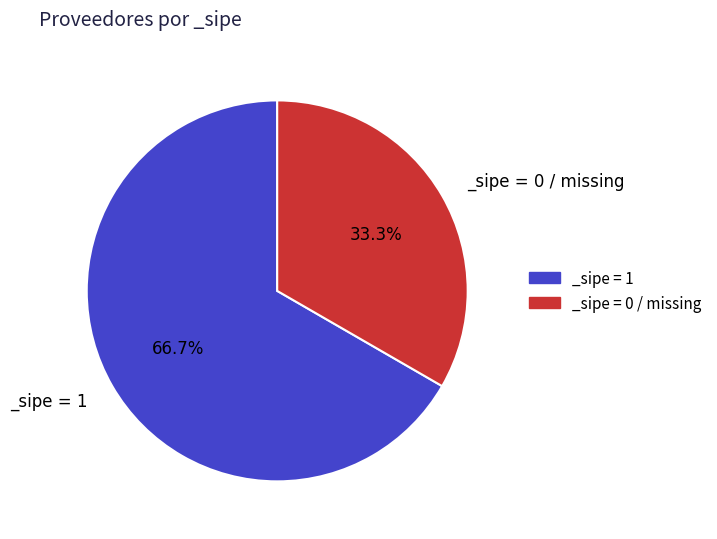

Combined, do _sipe = 0 / missing and _sipe = 1 account for over 50%?

Yes